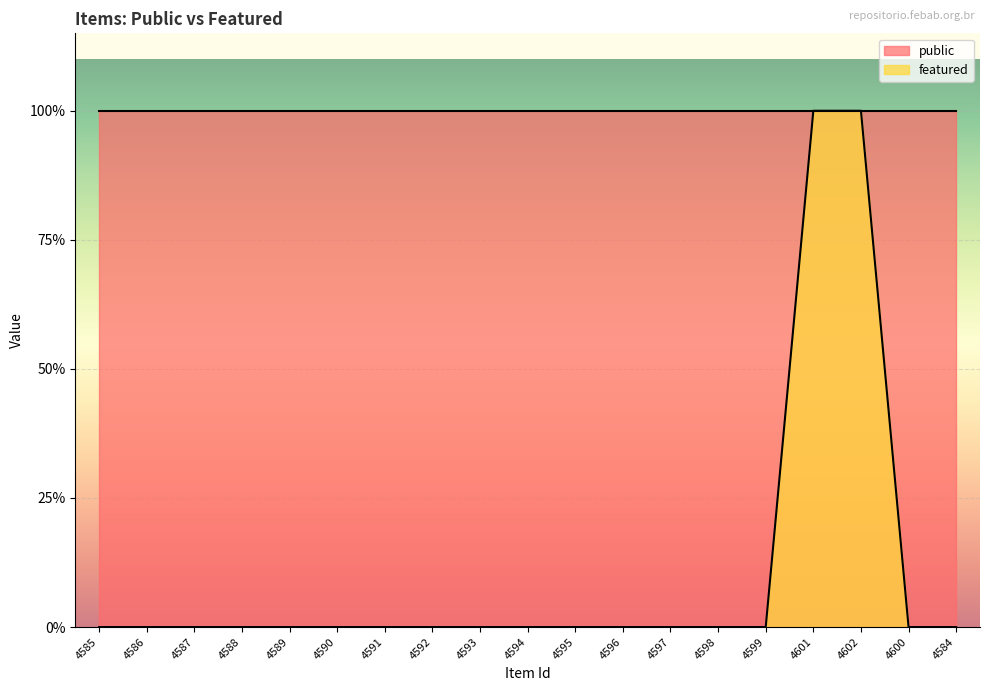

What position from the right is 4596?

8